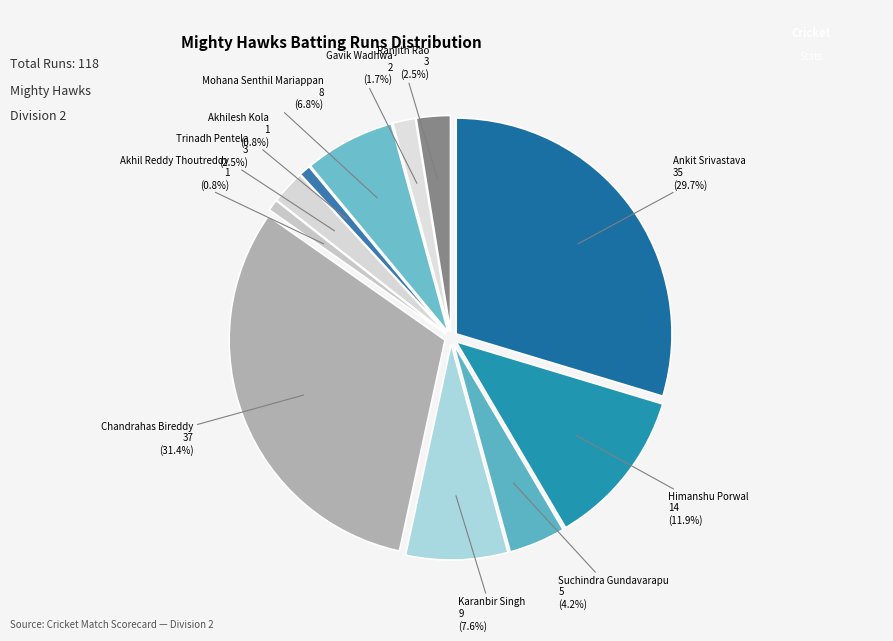

What percentage is NOT represented by Himanshu Porwal?

88.1%